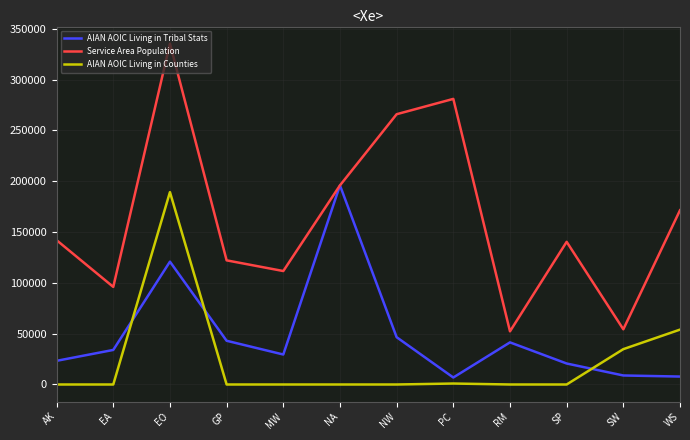

What is the difference between the second highest and minimum values in the AIAN AOIC Living in Tribal Stats series?

114012